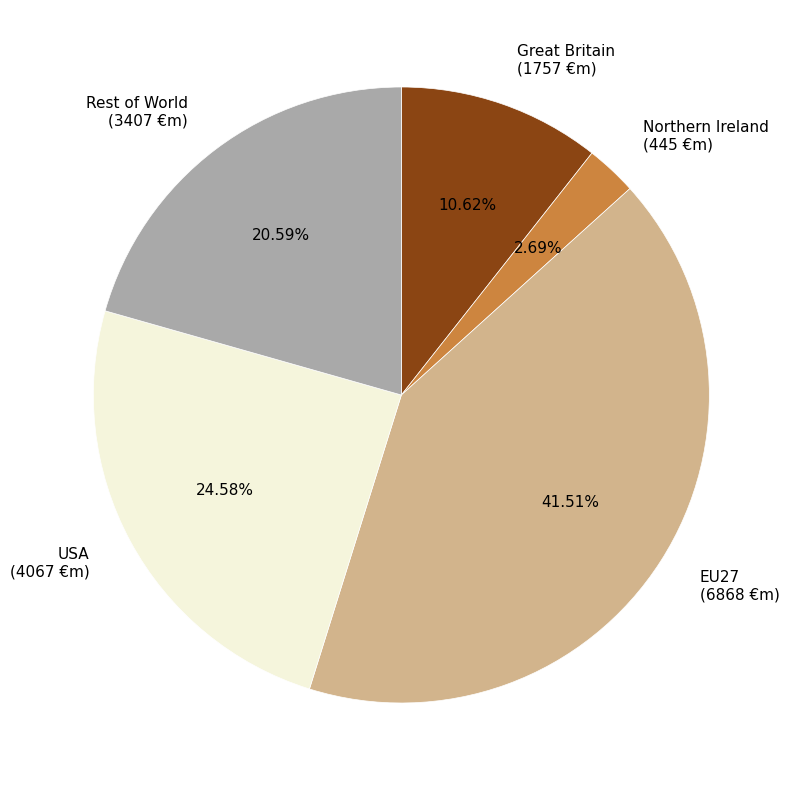

To the nearest percent, what is the average slice percentage?

20%